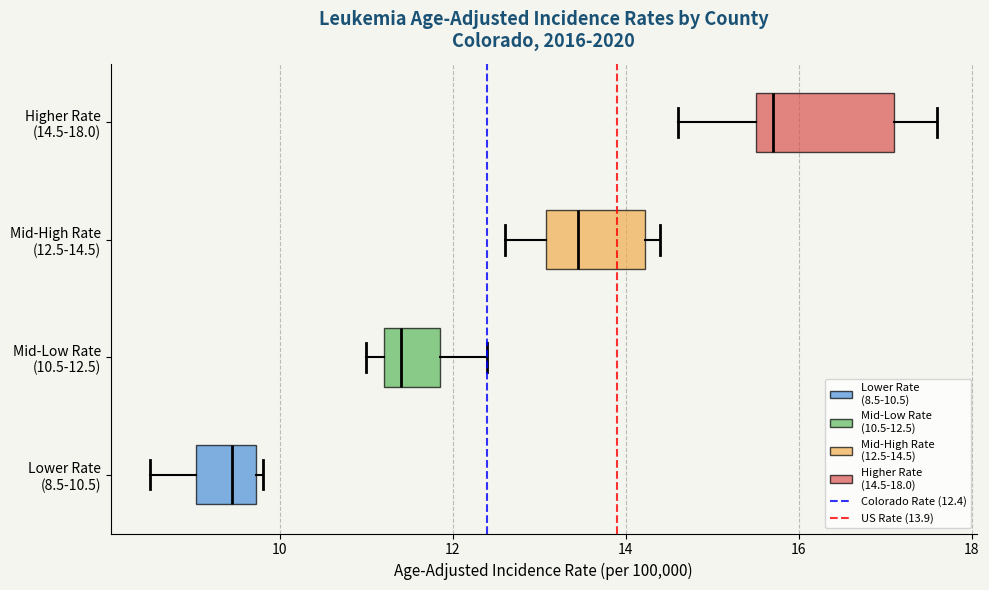

Reading bottom to top, read every box against the x-axis: the position of its median line, the range the box covers, and the ends of its whiskers. The values are not printed on the chart, so give them approximately, as read against the axis.

Lower Rate (8.5-10.5): median 9.4, box 9.0 to 9.8, whiskers 8.6 to 9.8 (just right of the box's right edge)
Mid-Low Rate (10.5-12.5): median 11.4, box 11.2 to 11.8, whiskers 11.0 to 12.4
Mid-High Rate (12.5-14.5): median 13.4, box 13.0 to 14.2, whiskers 12.6 to 14.4
Higher Rate (14.5-18.0): median 15.8, box 15.6 to 17.2, whiskers 14.6 to 17.6